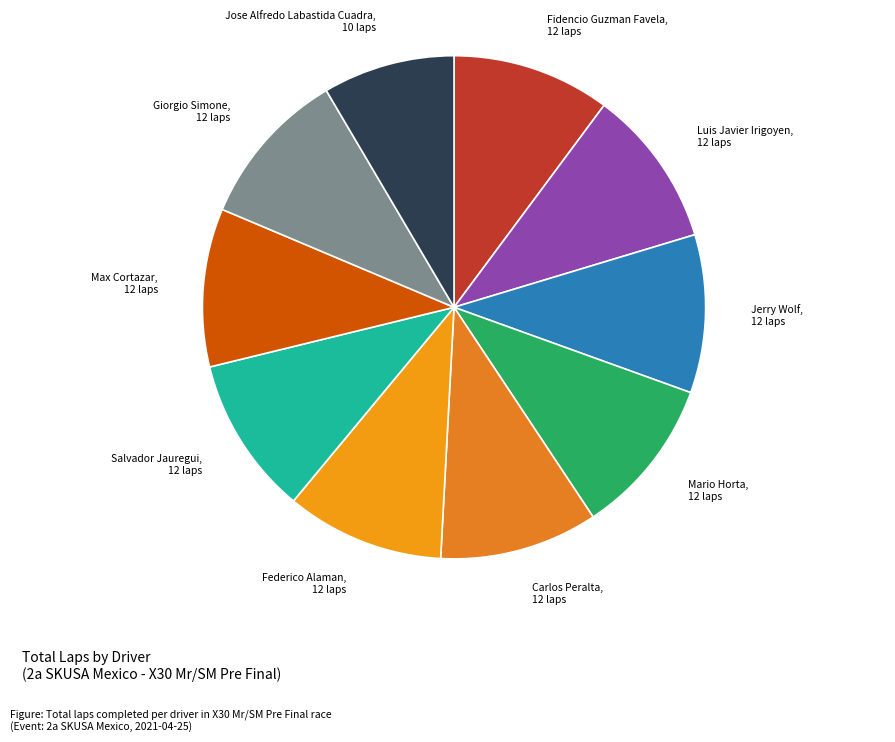

Which category has the smallest portion of the pie?

Jose Alfredo Labastida Cuadra, 10 laps